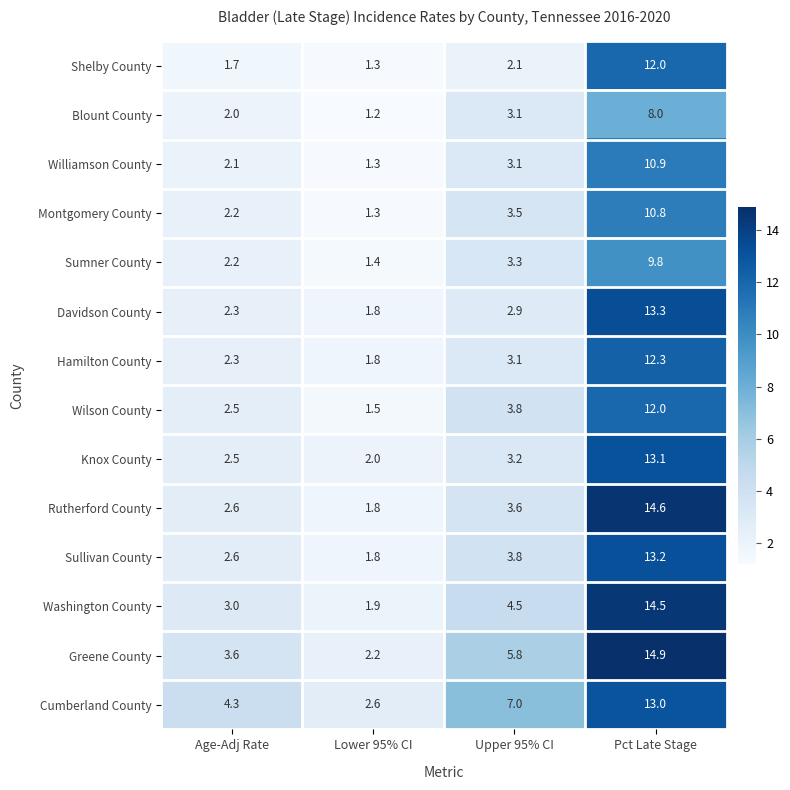

The value of Blount County at Pct Late Stage is 8.0. True or false?

True